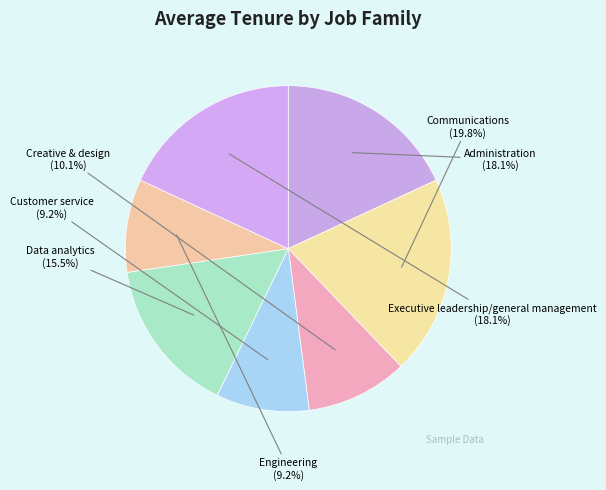

To the nearest percent, what is the difference between the largest and smallest slice percentages?

11%